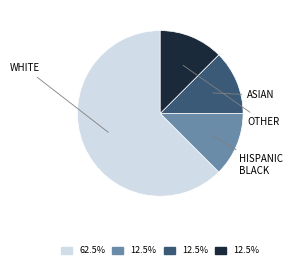

Does any single category account for the majority?

Yes